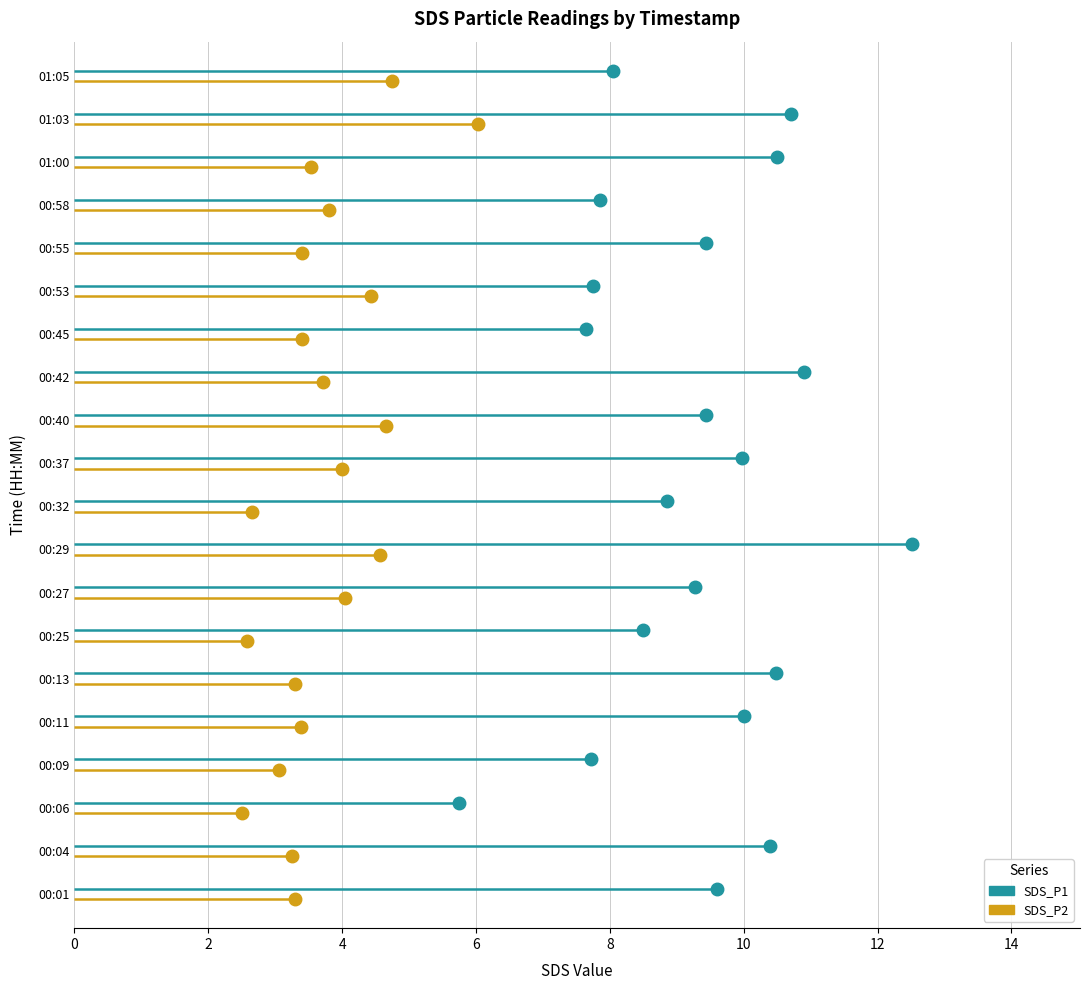

Where does the SDS_P2 series first go above 3?

00:01